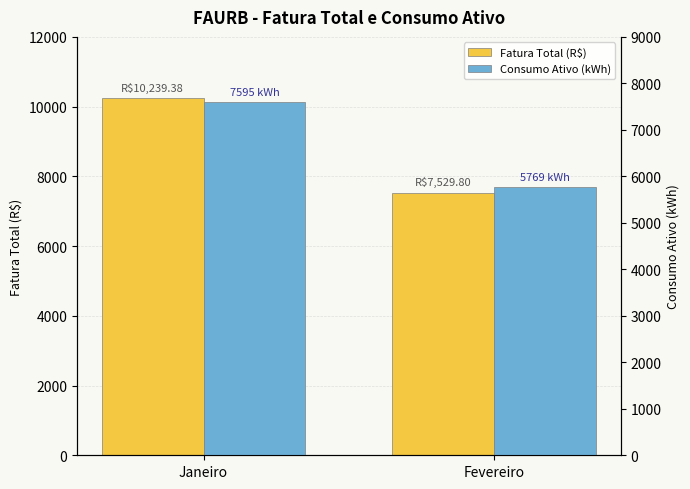

Reading left to right, list all the values displayed in this chart.

Fatura Total (R$): Janeiro=10239.4	Fevereiro=7529.8
Consumo Ativo (kWh): Janeiro=7595.0	Fevereiro=5769.0